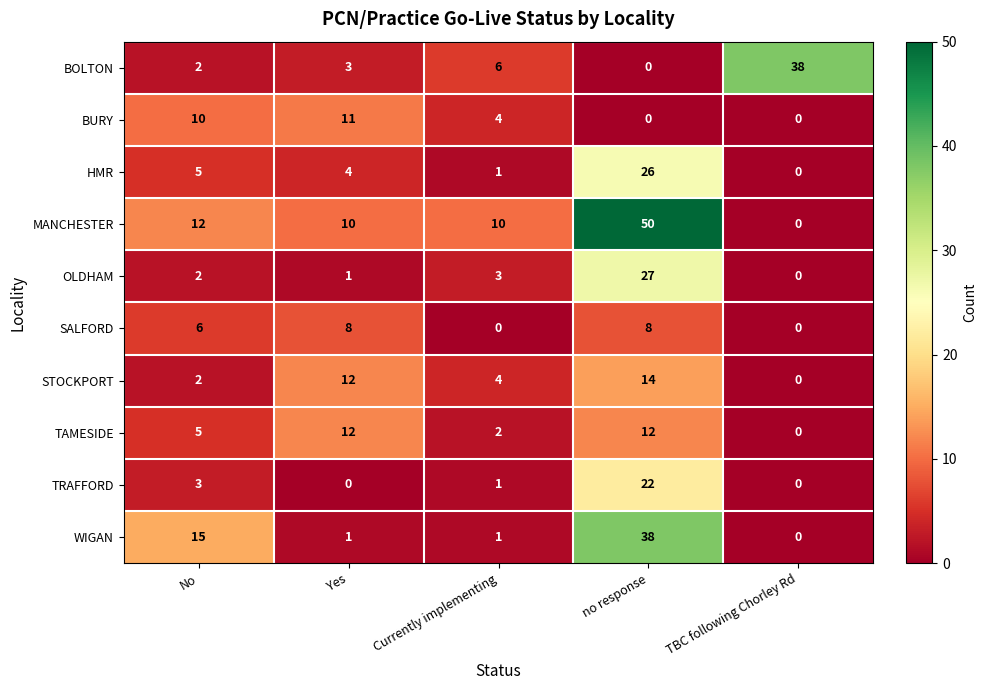

The value of OLDHAM at no response is 27. True or false?

True